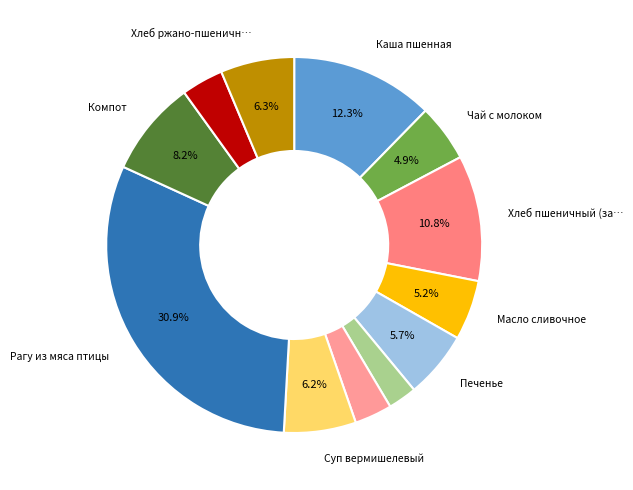

Rank the categories by value from lowest to highest.

Сыр, Икра из кабачков, Хлеб пшеничный (обед), Чай с молоком, Масло сливочное, Печенье, Суп вермишелевый, Хлеб ржано-пшеничный, Компот, Хлеб пшеничный (завтрак), Каша пшенная, Рагу из мяса птицы